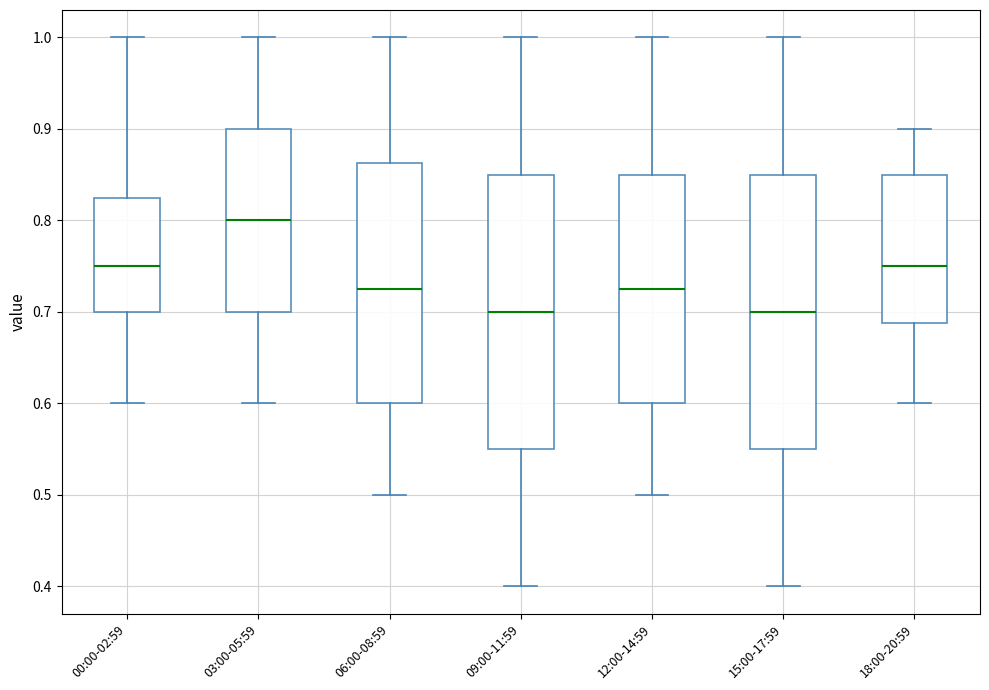

Where does the median line of the box for 09:00-11:59 sit on the y-axis? The values are not printed on the chart, so give them approximately, as read against the axis.

0.70